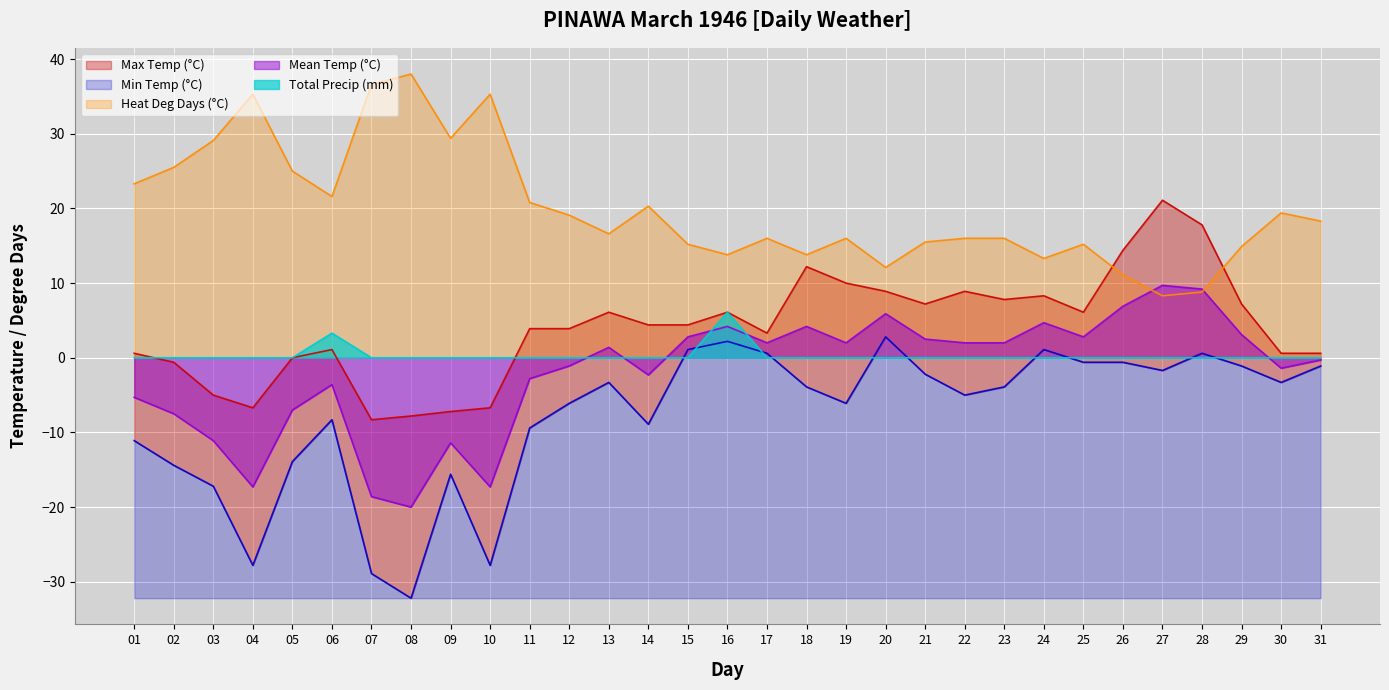

At which label is Mean Temp (°C) closest to -5?

01